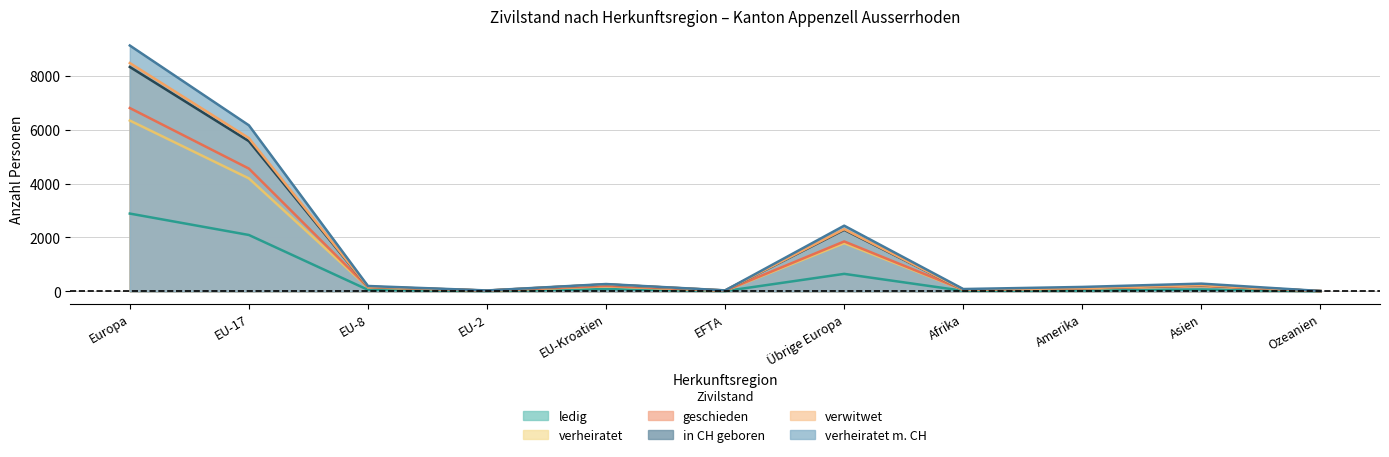

The in CH geboren series shows 75 at EU-Kroatien. True or false?

False